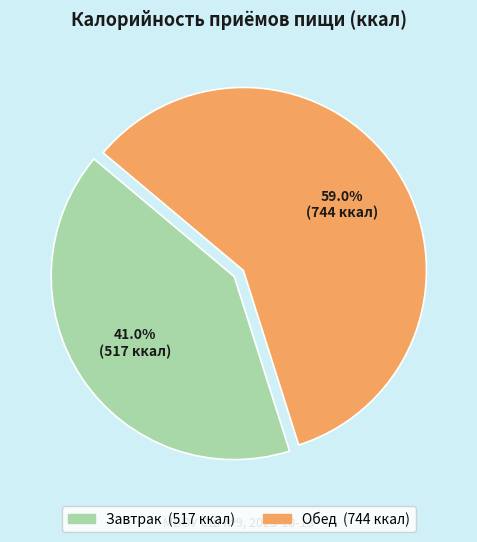

Between Завтрак and Обед, which is larger?

Обед